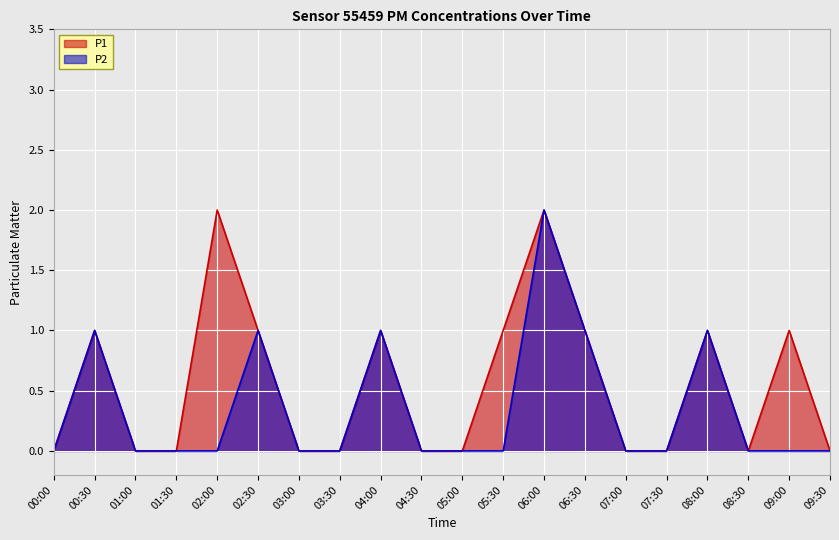

True or false: P2 has a value of 1 at 01:00.

False